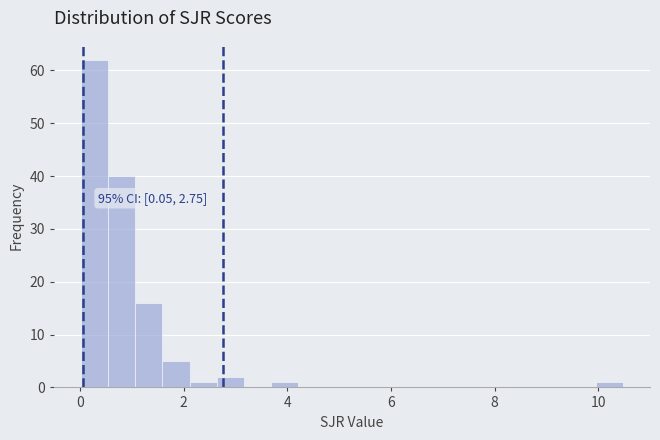

Around what value on the x-axis is the tallest bar? Give the approximate position of its centre, as read against the axis.

0.2